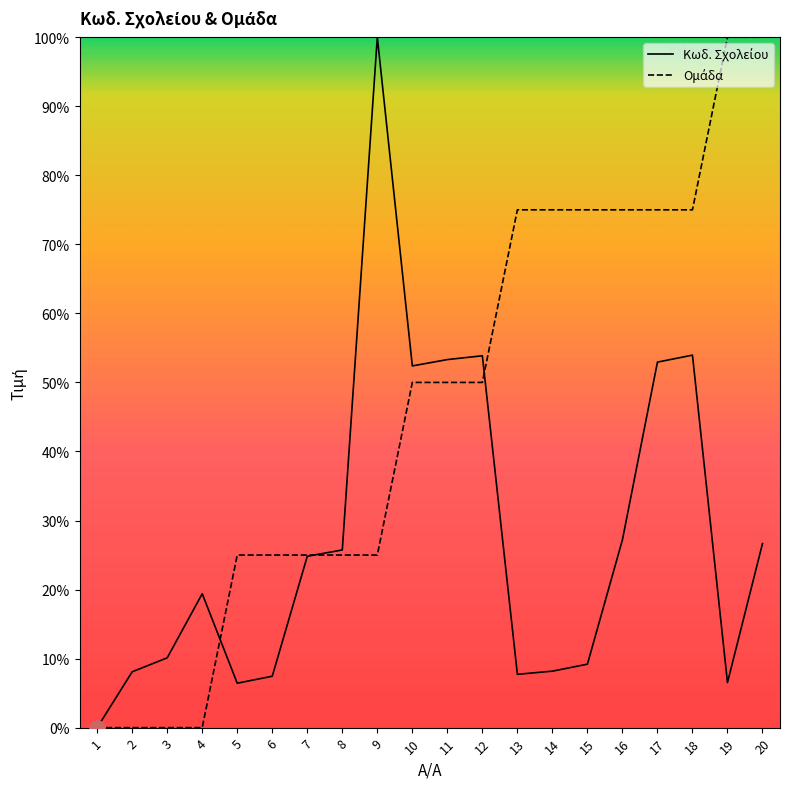

What is the total value across all series at 11?

103.3